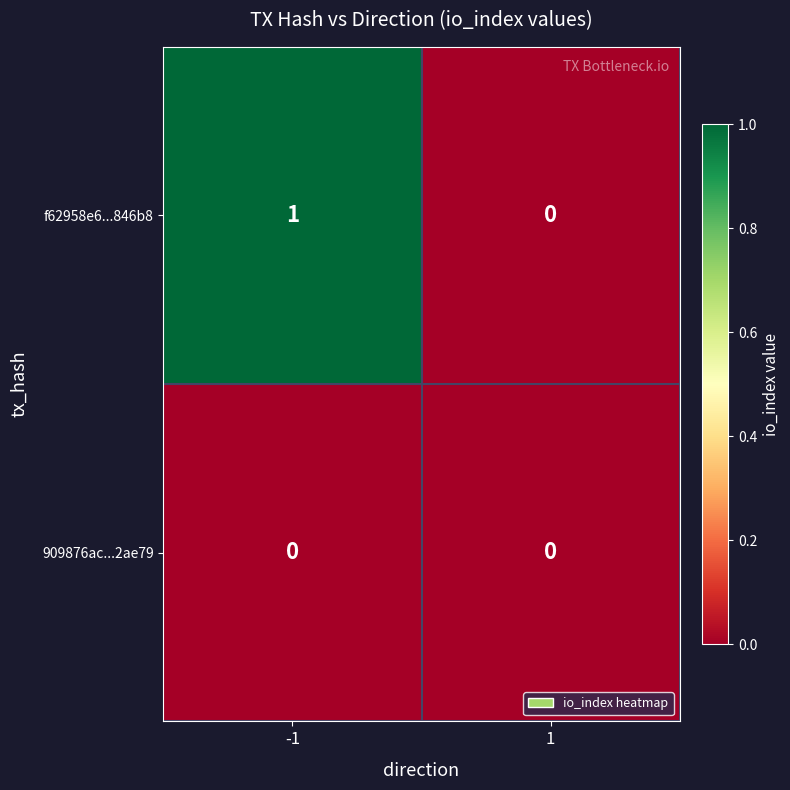

Rank the series at -1 from lowest to highest value.

909876ac...2ae79, f62958e6...846b8